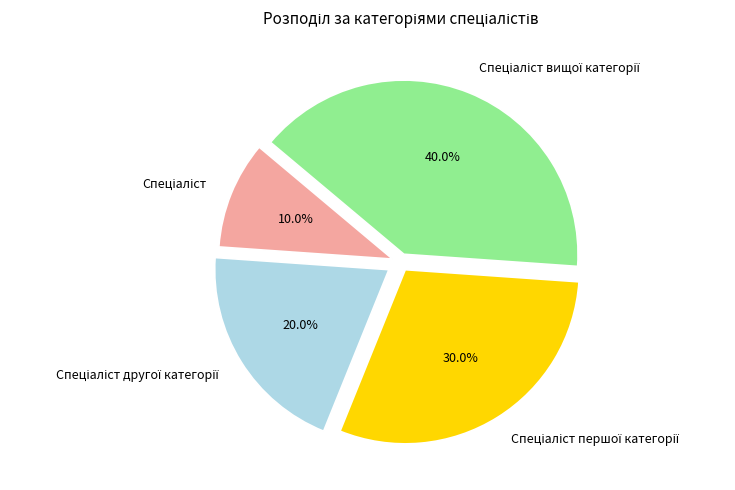

Does any single category account for the majority?

No